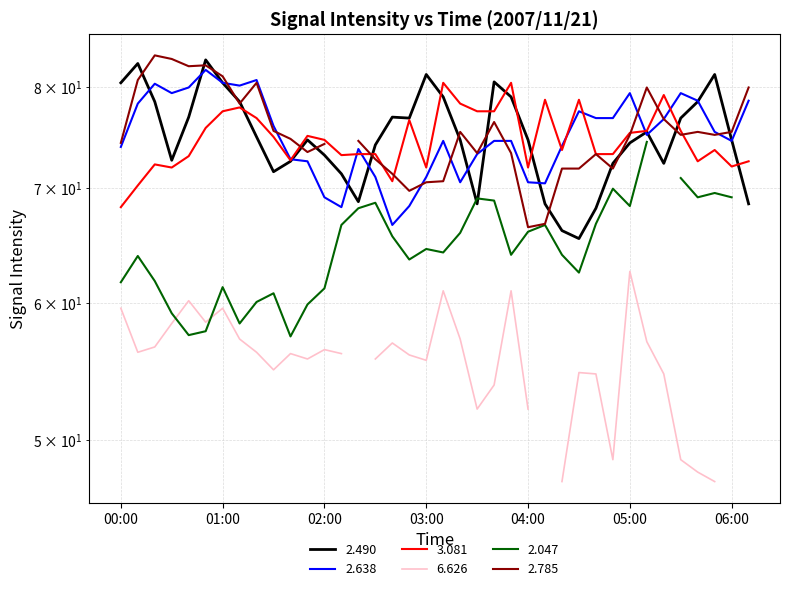

What is the maximum value shown in the chart?

83.0